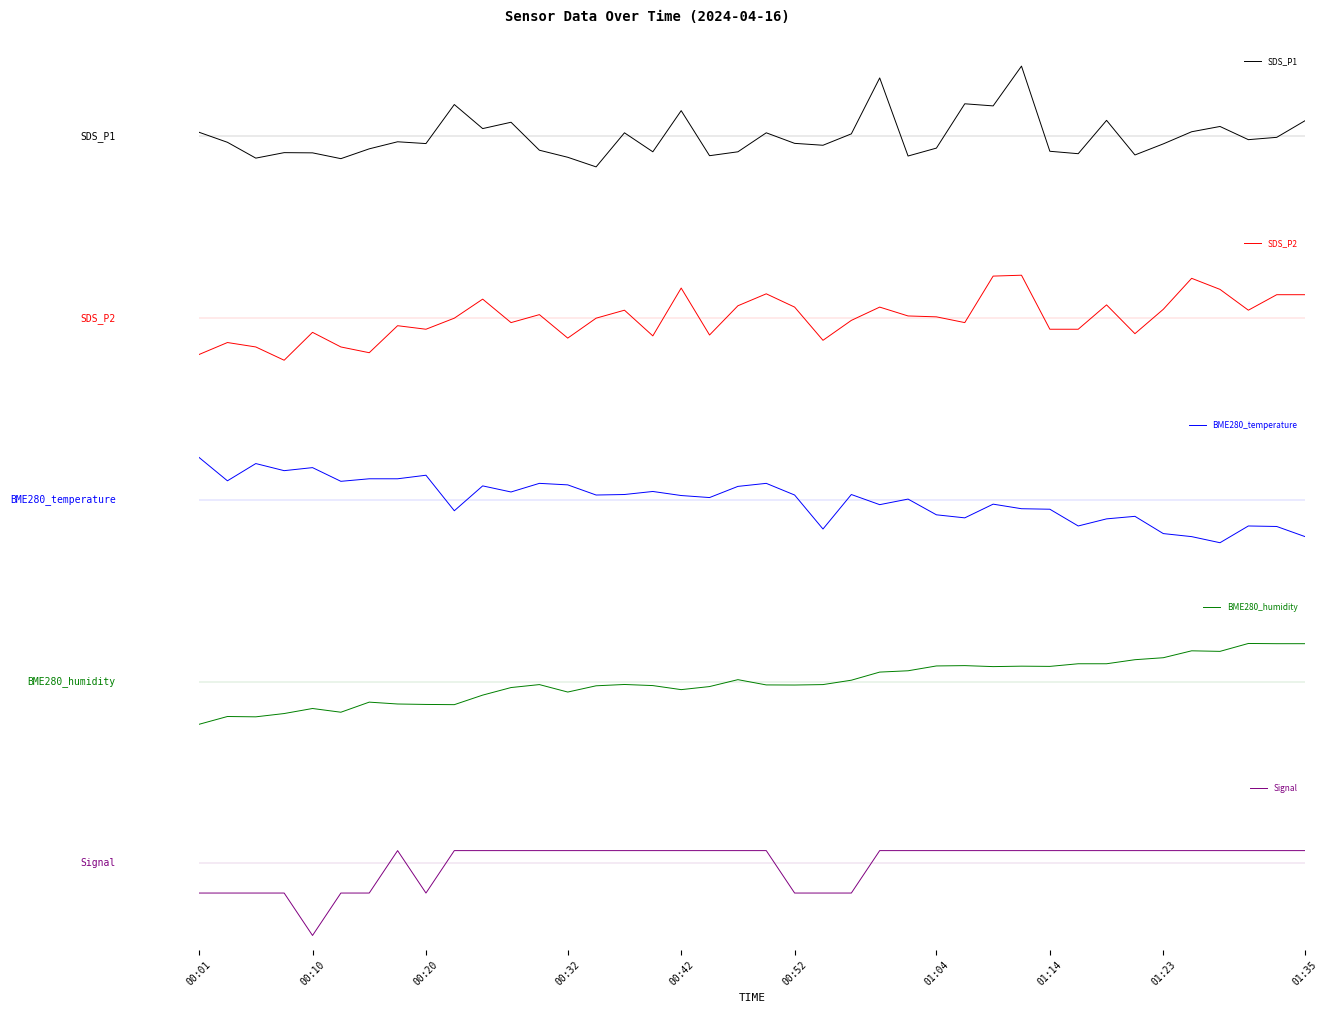

Between 23 and 29, which is larger?

29